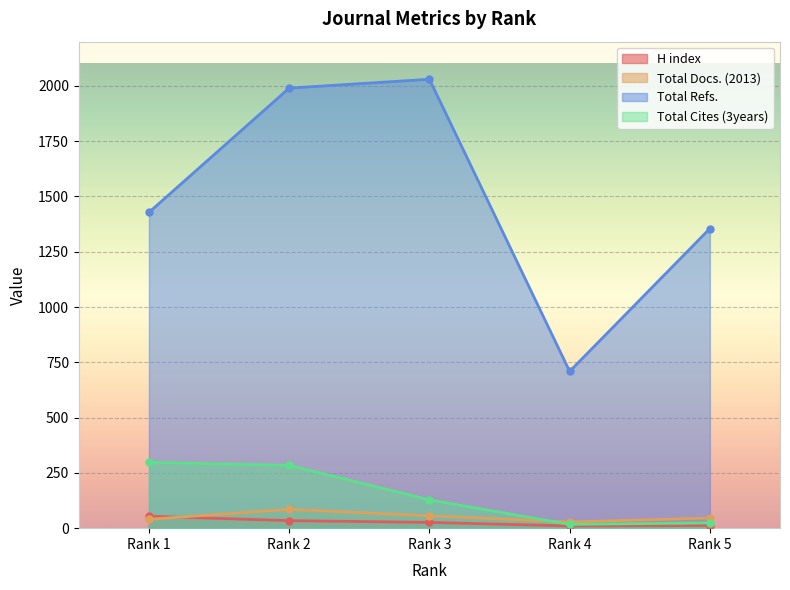

Does the chart display data point markers on the line(s)?

Yes